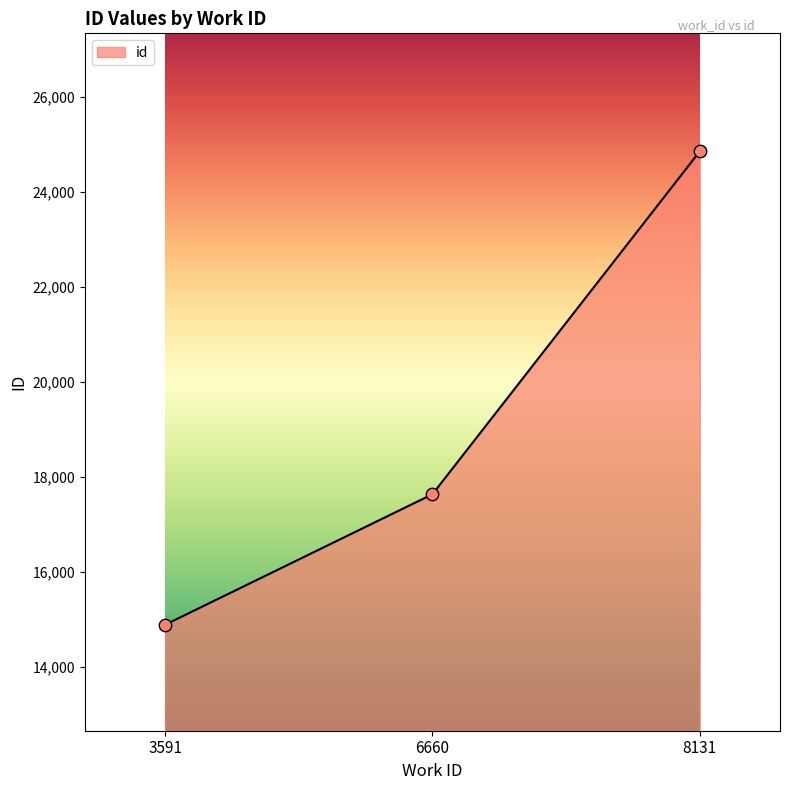

Which has a higher value, 6660 or 3591?

6660